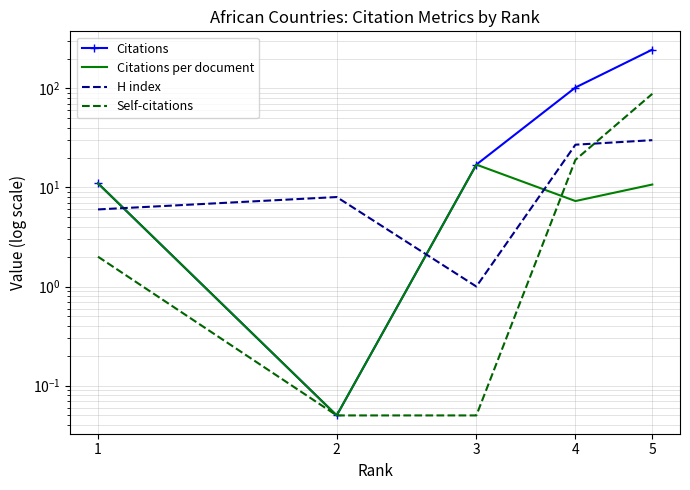

At which label does Self-citations reach its minimum?

2